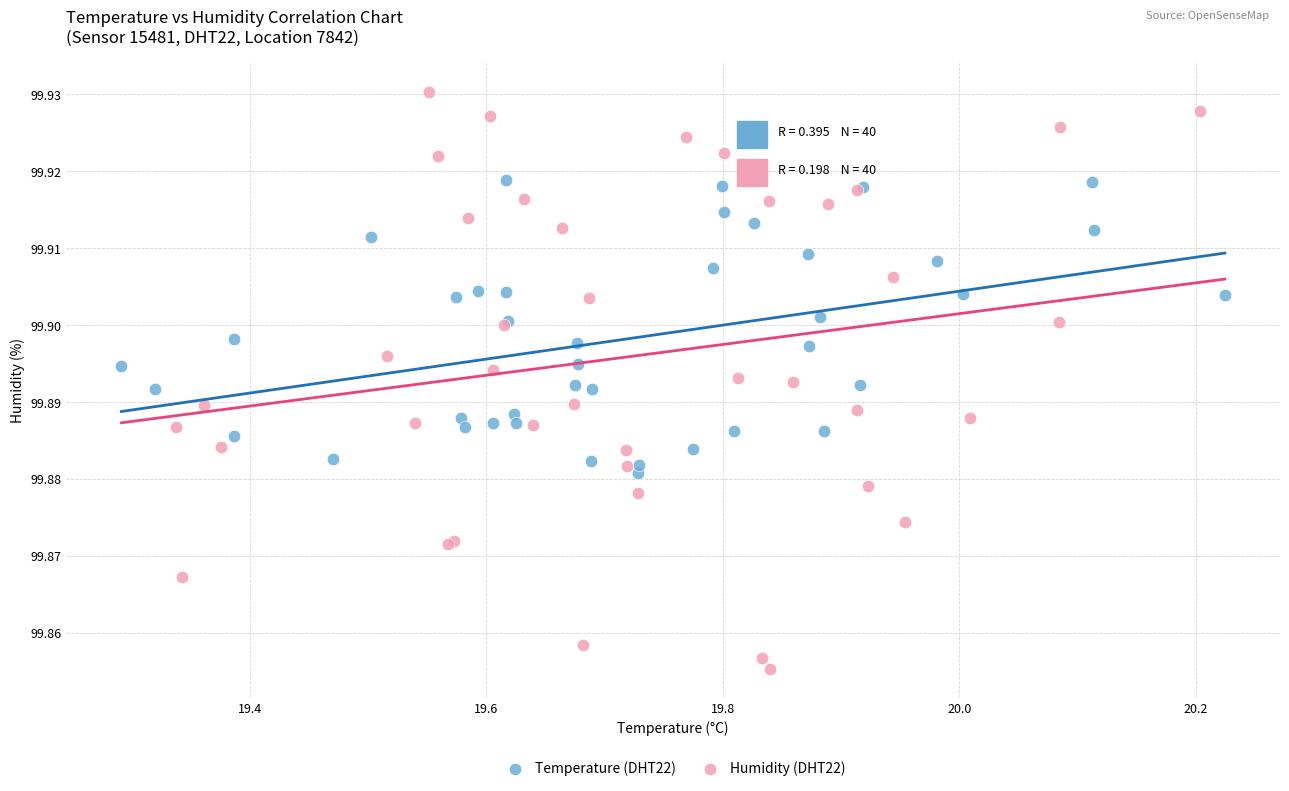

Which series contains the highest Y value?

Humidity (DHT22)